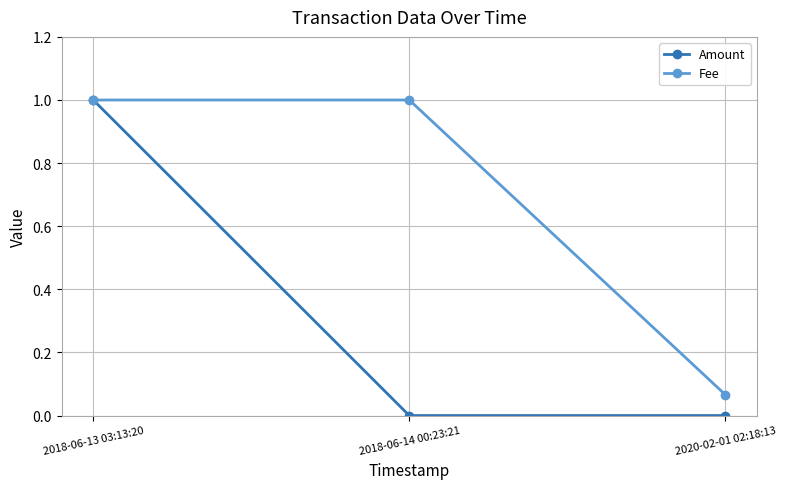

Does the chart display data point markers on the line(s)?

Yes